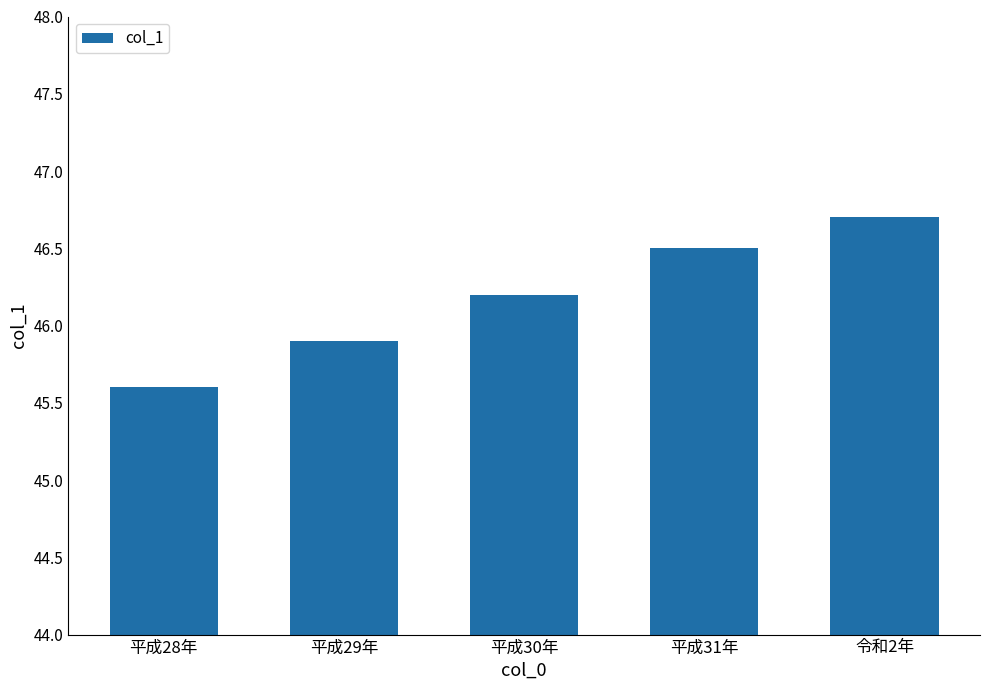

Does the chart contain stacked bars?

No